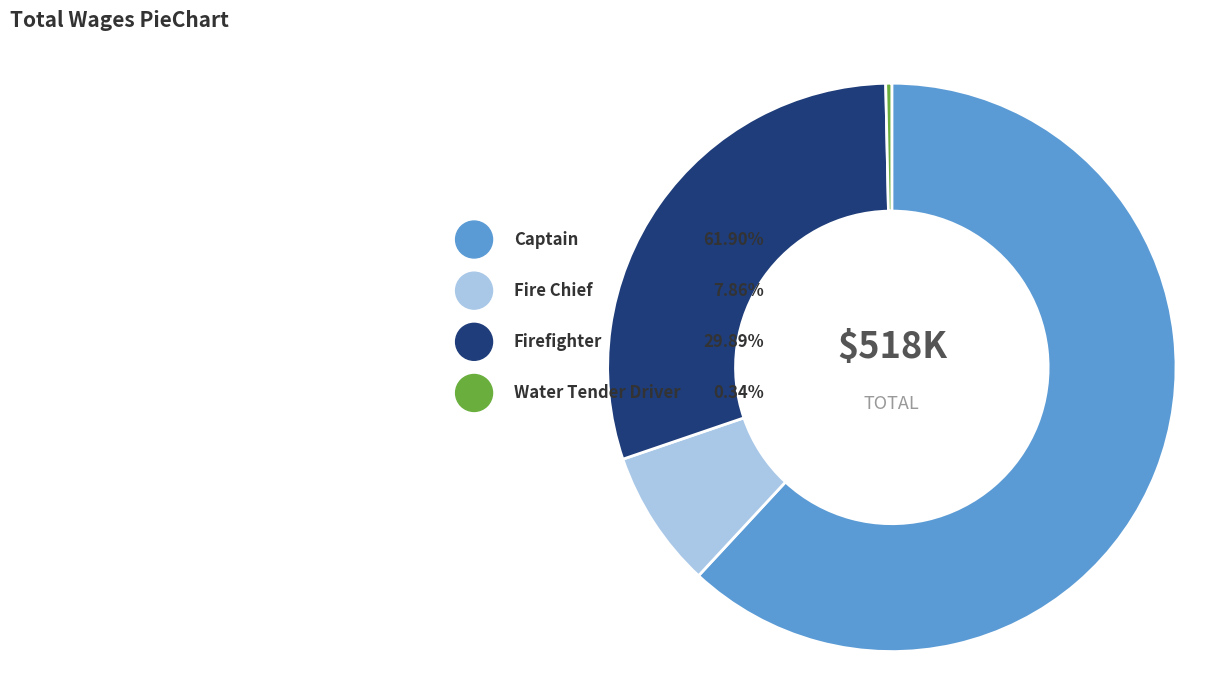

Which slice represents more than half of the pie?

Captain